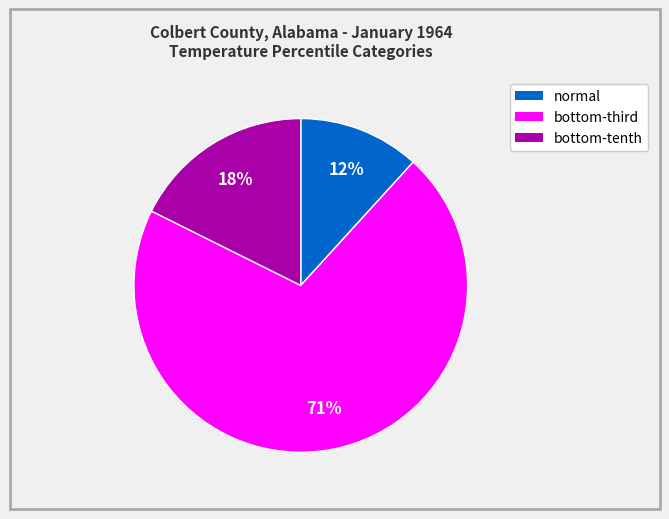

Which slice represents more than half of the pie?

bottom-third